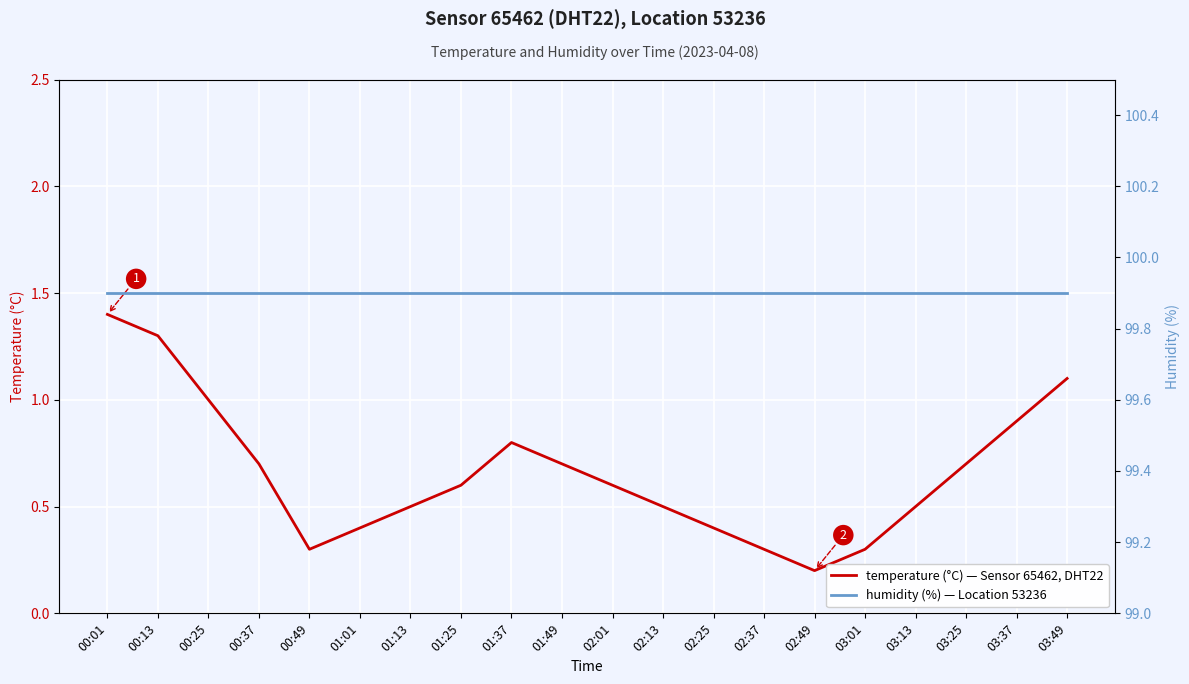

Which label corresponds to the largest value in the chart?

00:01